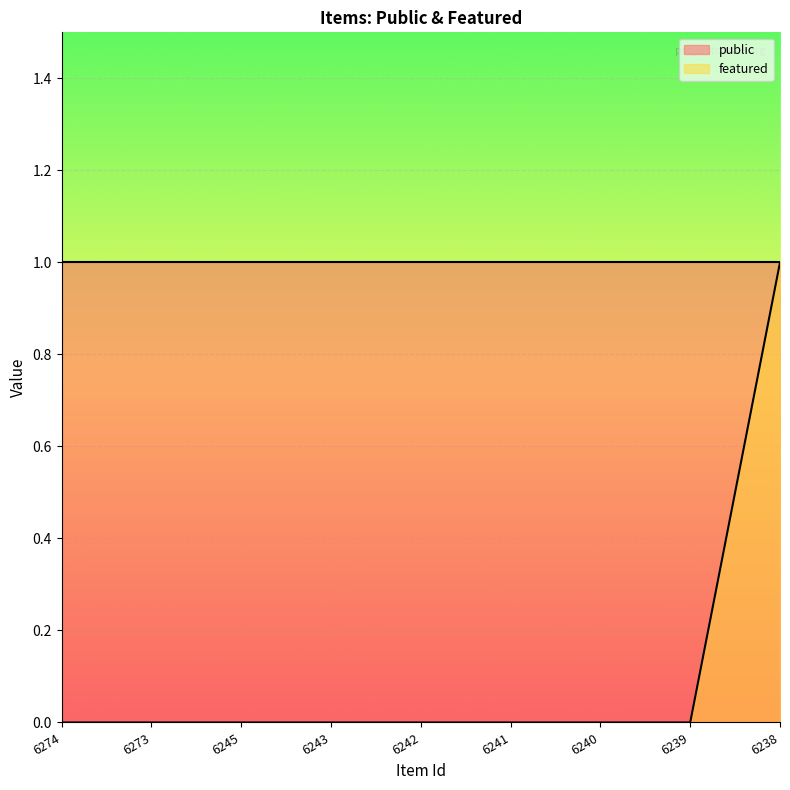

Reading right to left, list all the values displayed in this chart.

6238=1	6239=0	6240=0	6241=0	6242=0	6243=0	6245=0	6273=0	6274=0